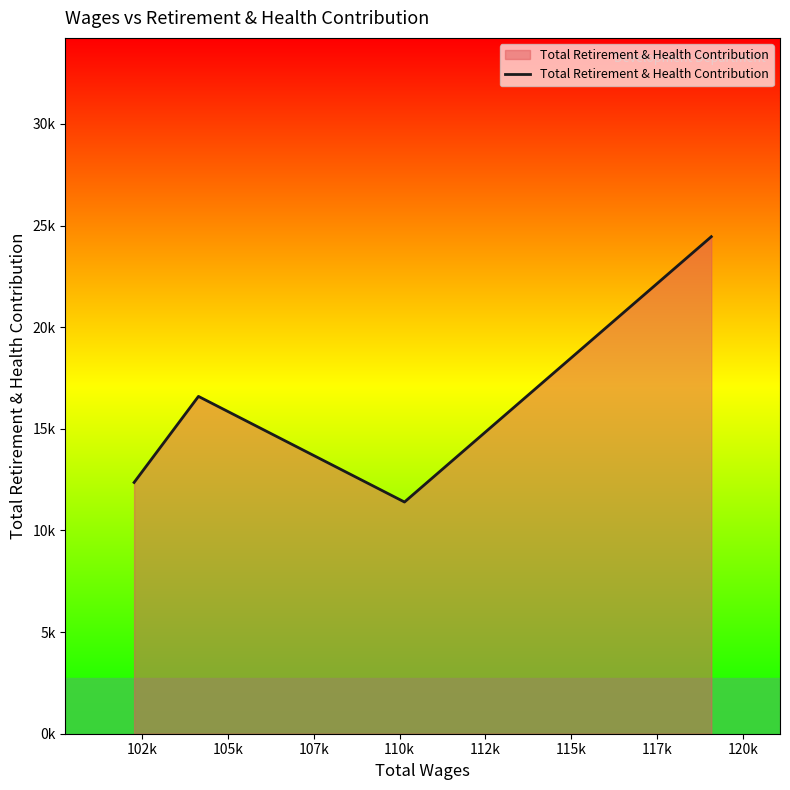

What is the difference between the maximum and minimum values?

13052